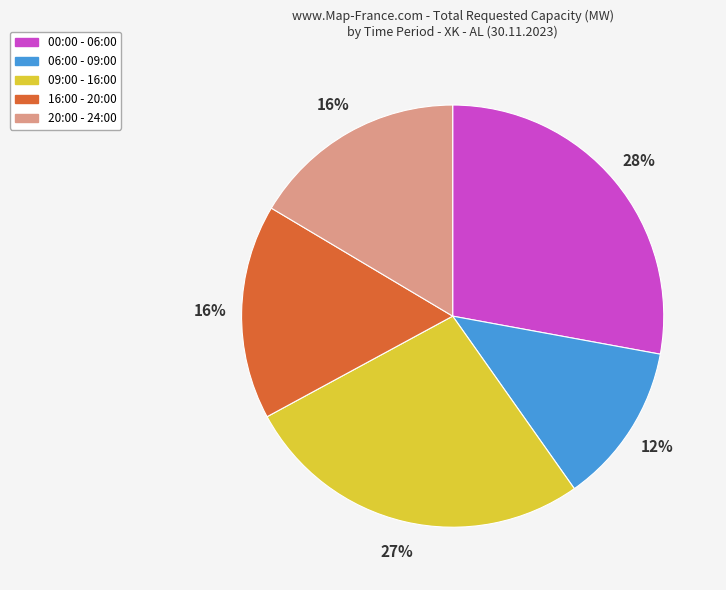

The 09:00 - 16:00 slice represents 27% of the pie. True or false?

True